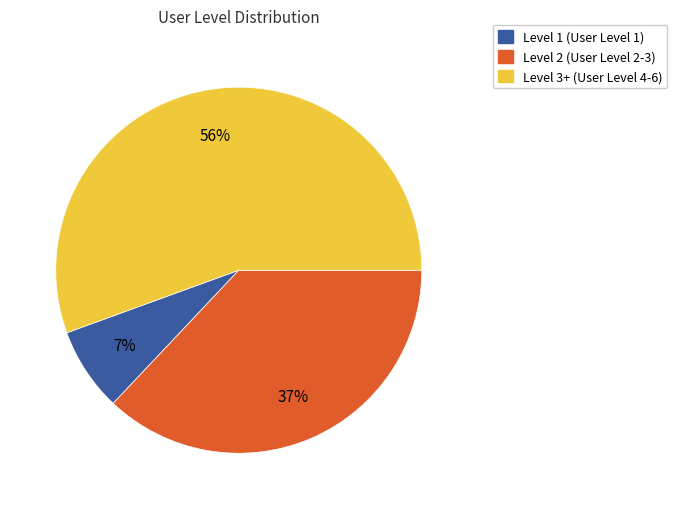

To the nearest percent, what portion does Level 1 (User Level 1) represent?

7%